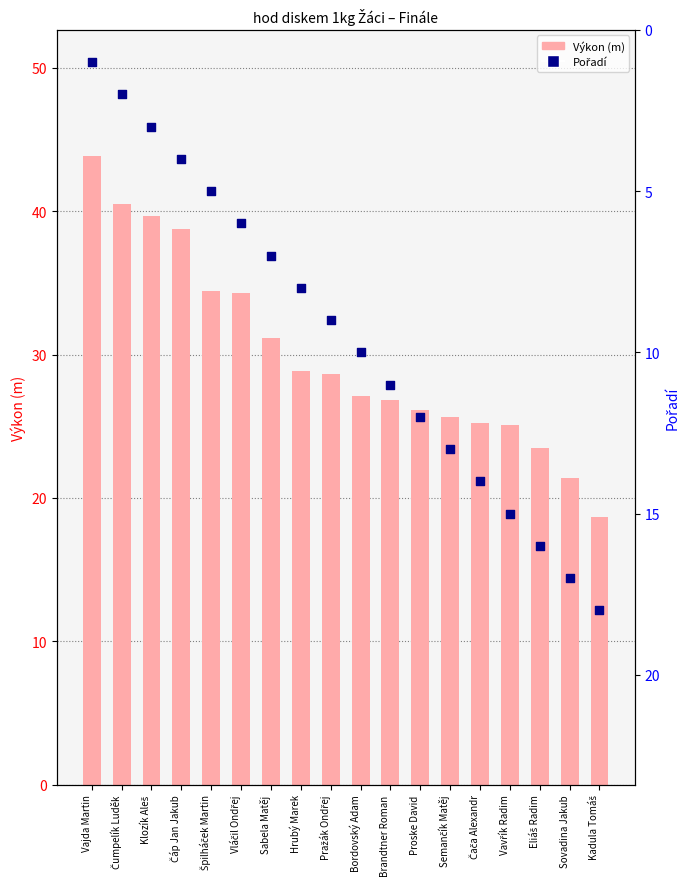

At which category is the sum across all series the highest?

Vajda Martin